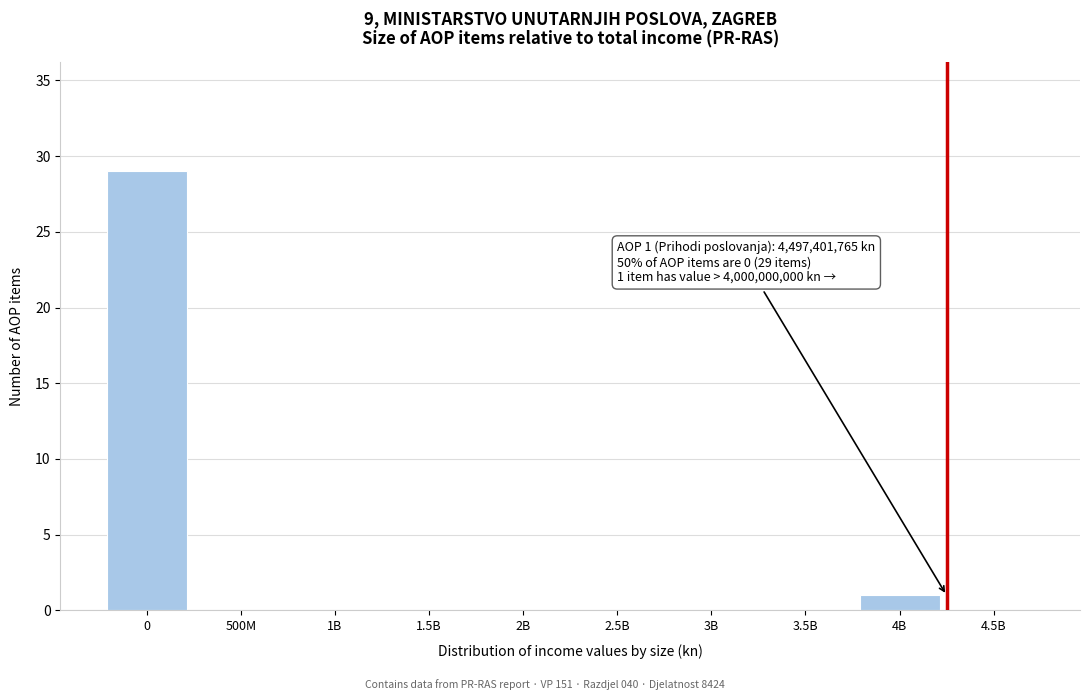

Reading right to left, extract all data points from this chart.

4.5B=0	4B=1	3.5B=0	3B=0	2.5B=0	2B=0	1.5B=0	1B=0	500M=0	0=29